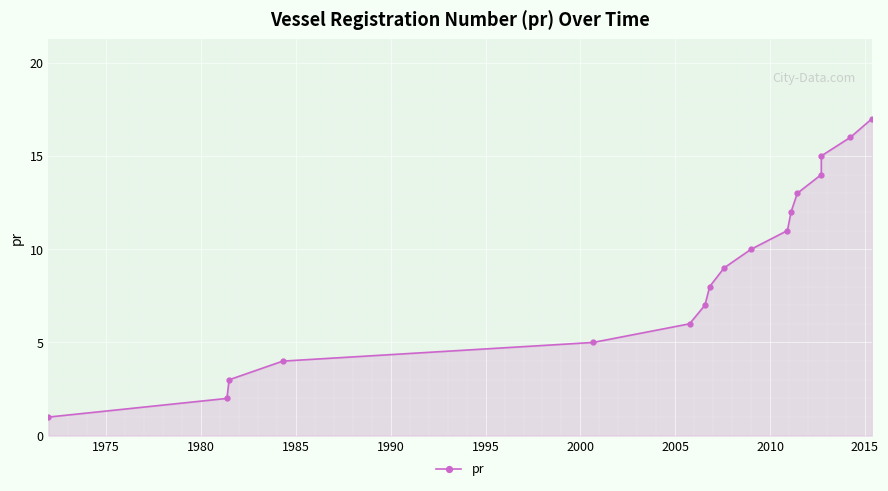

What is the sum of all values?

153